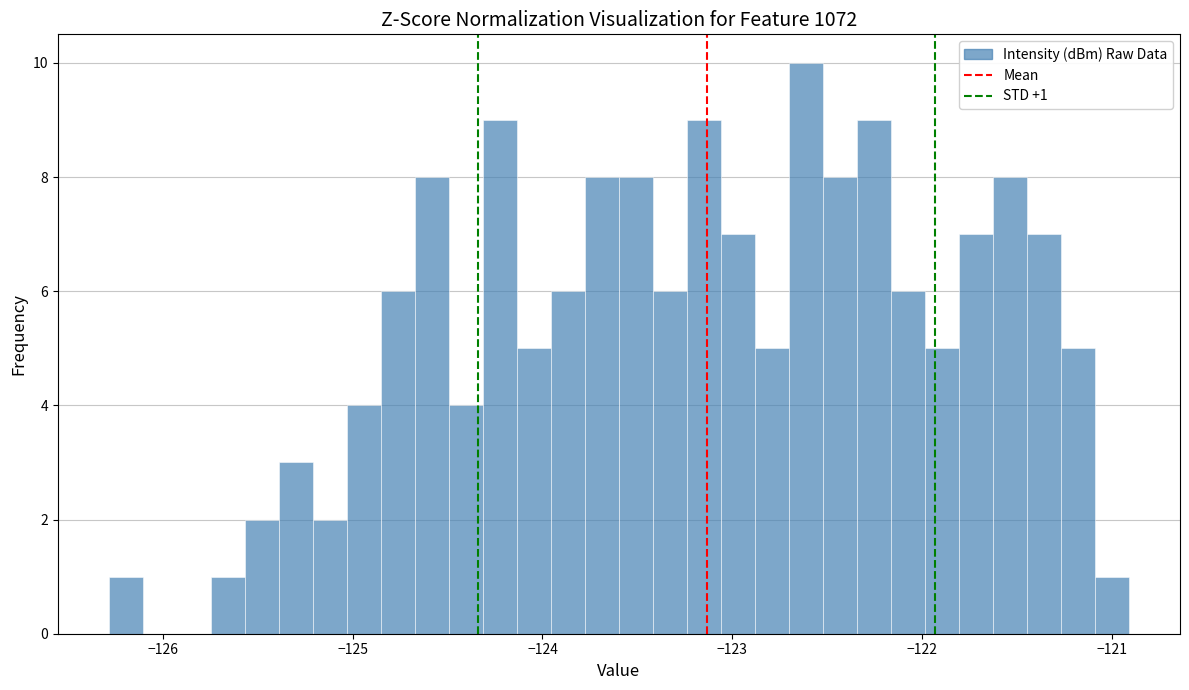

Read against the x-axis, roughly where is the centre of the tallest bar?

-122.6